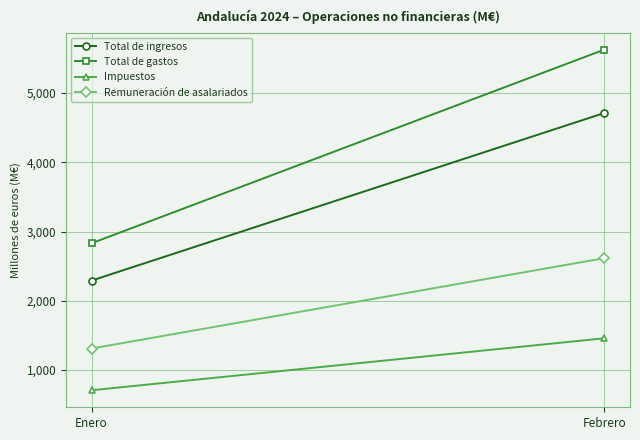

The Total de ingresos series shows 3517 at Enero. True or false?

False